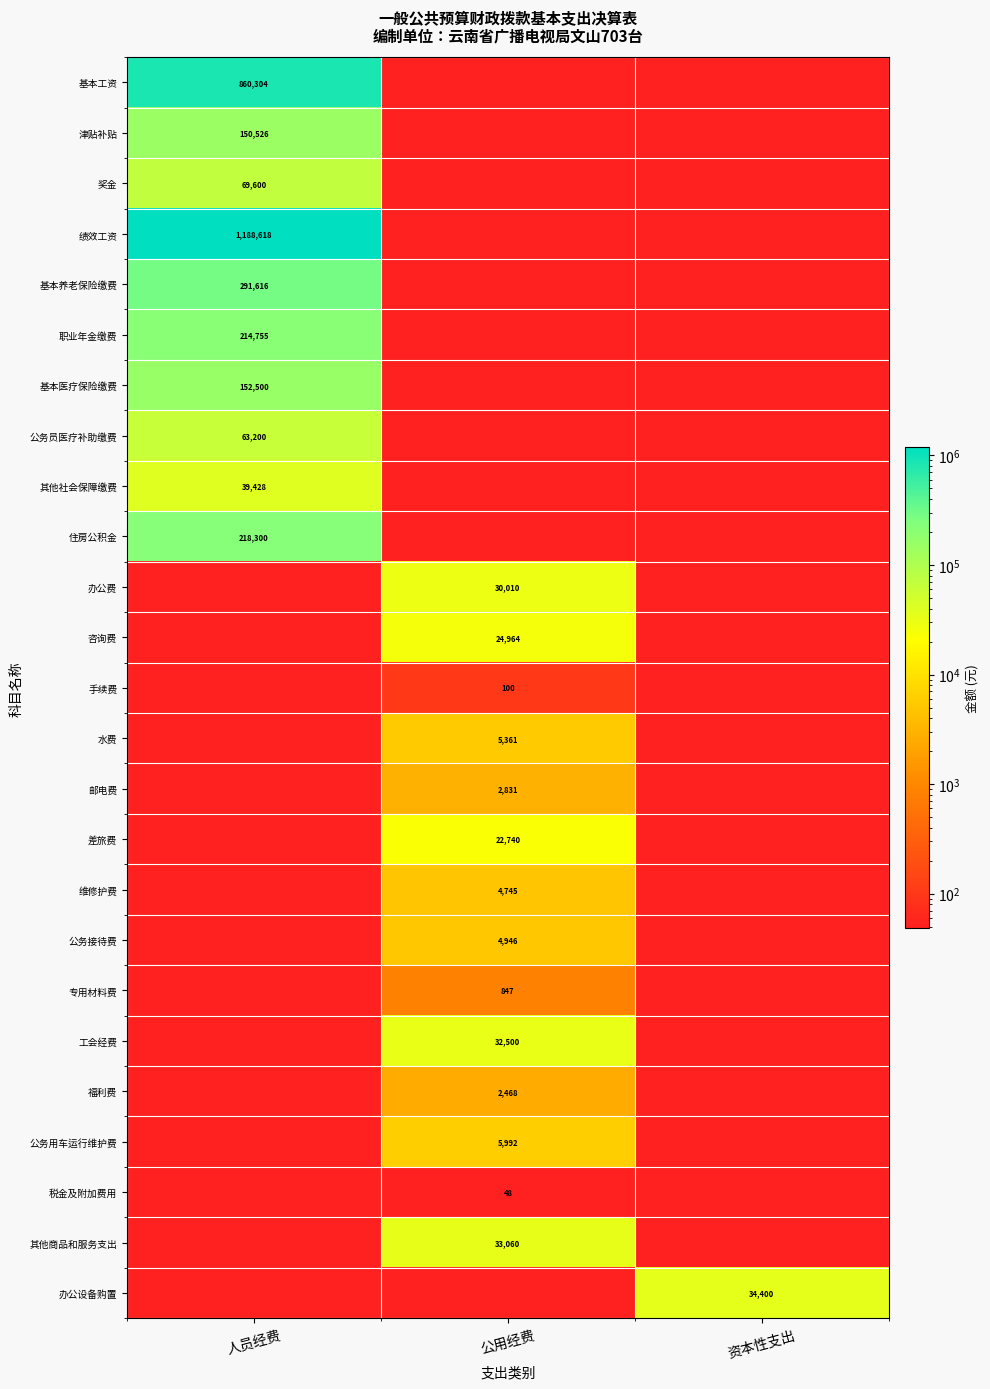

Is it true that 公务接待费 equals 8542 at 公用经费?

False